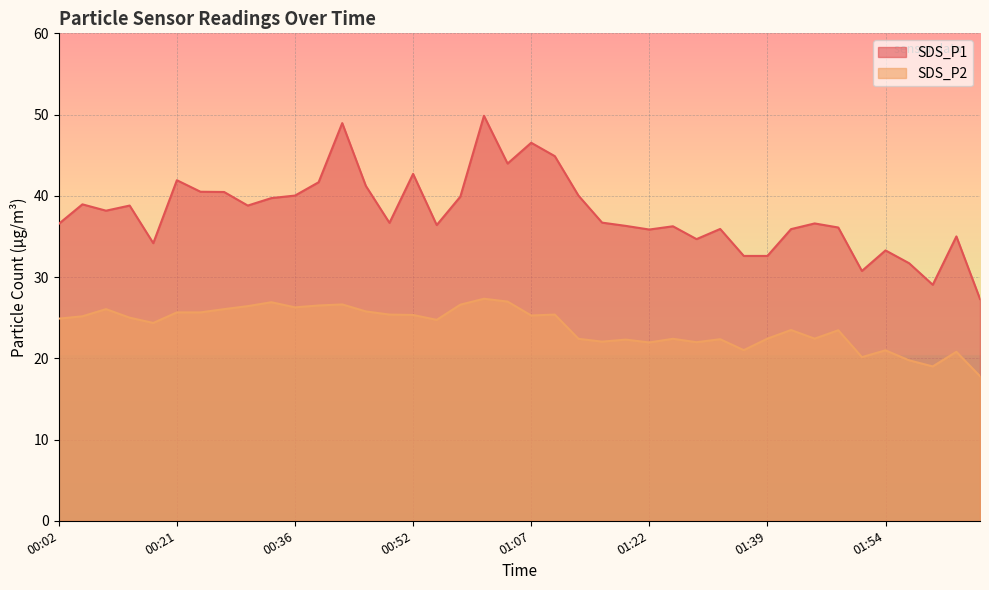

At which category is the sum across all series the highest?

01:01